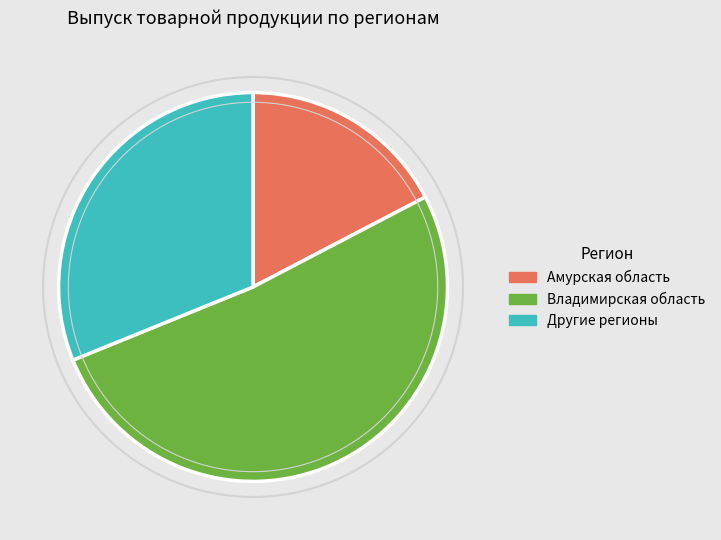

To the nearest percent, what is the difference between the largest and smallest slice percentages?

37%